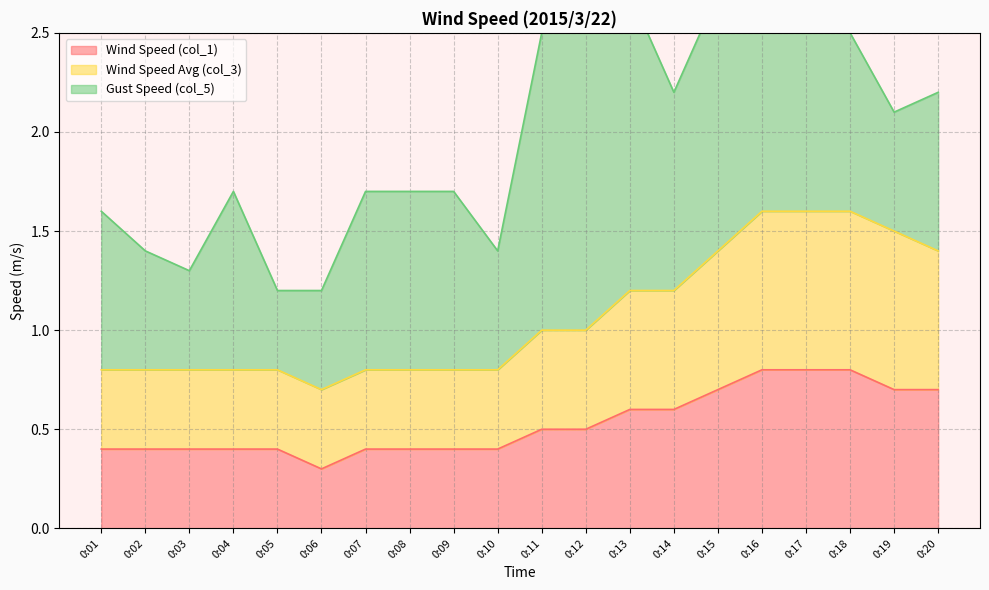

At which category does Wind Speed Avg (col_3) reach its first local valley?

0:06